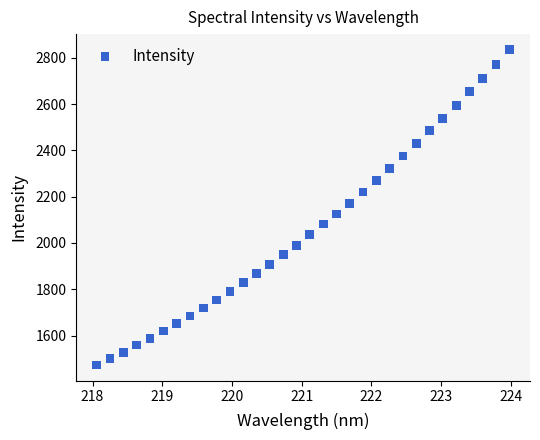

What is the range of Y values (max minus min)?

1361.4